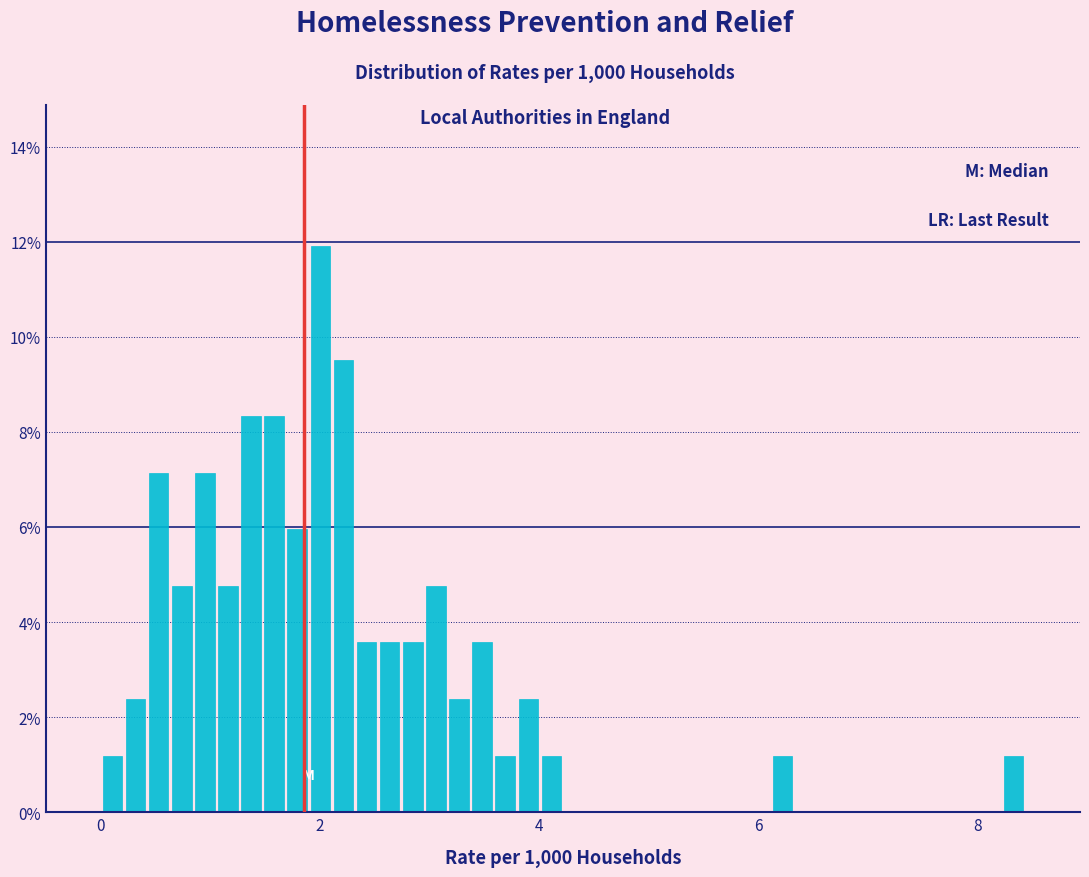

Around what value on the x-axis is the tallest bar? Give the approximate position of its centre, as read against the axis.

2.0